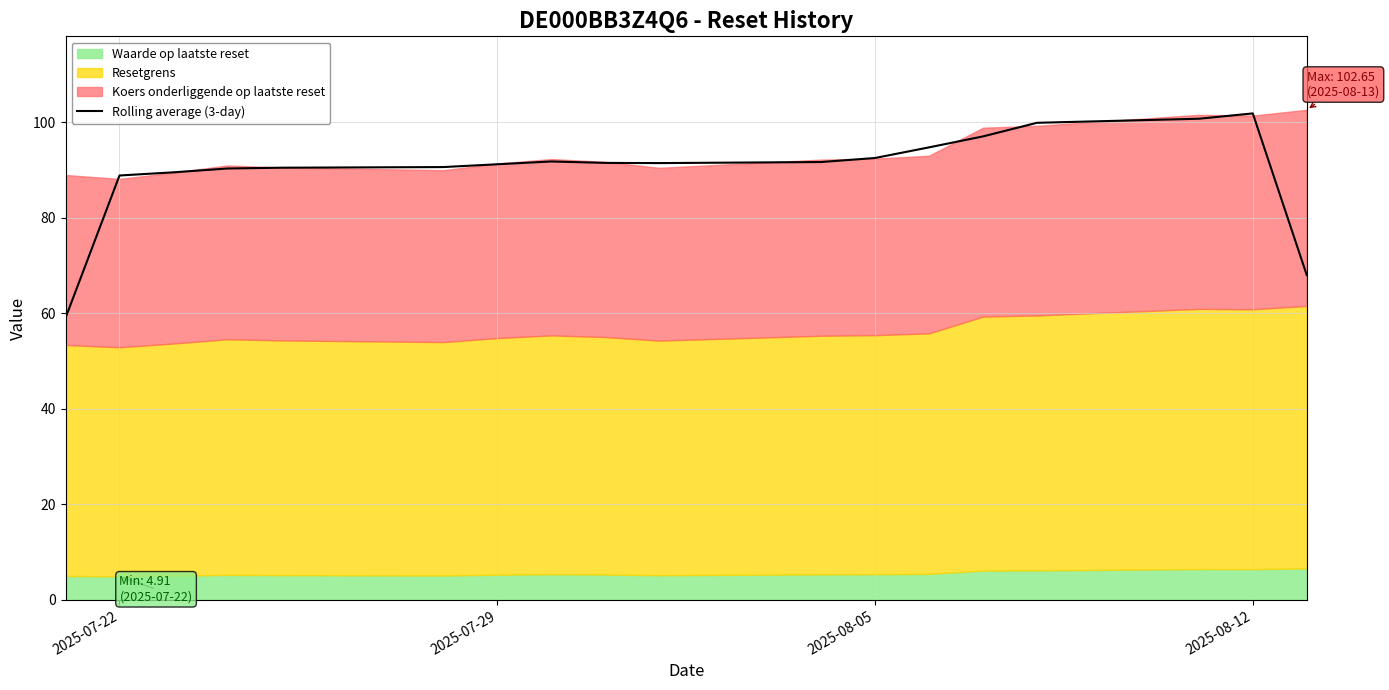

What is the minimum value for Rolling average (3-day)?

59.1